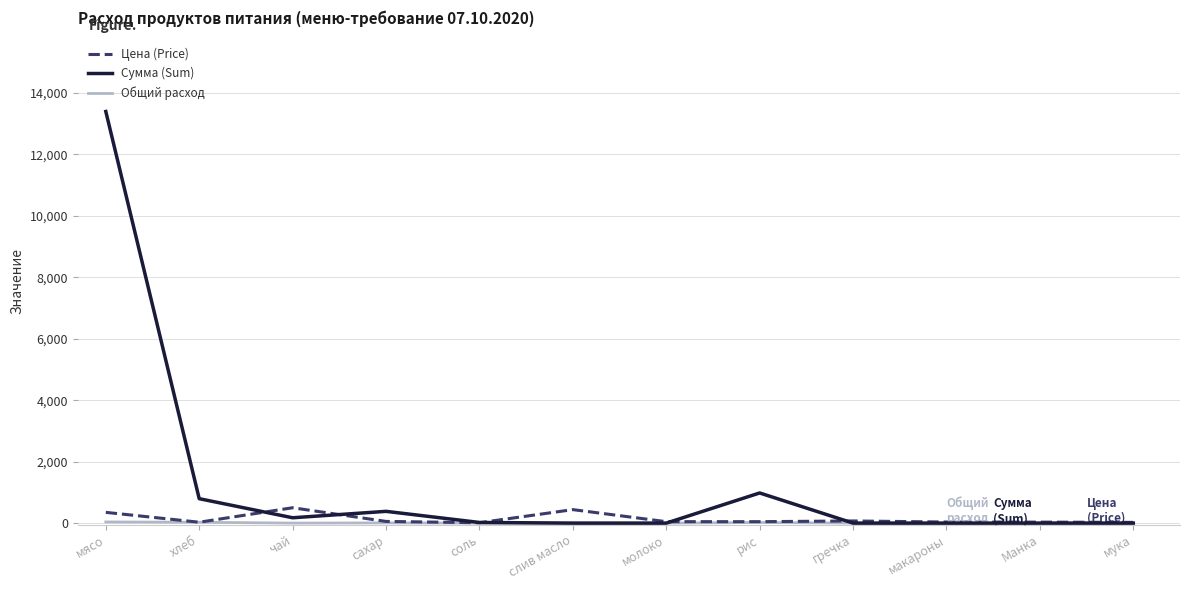

In Цена (Price), how many points are higher than both neighbors (excluding endpoints)?

3